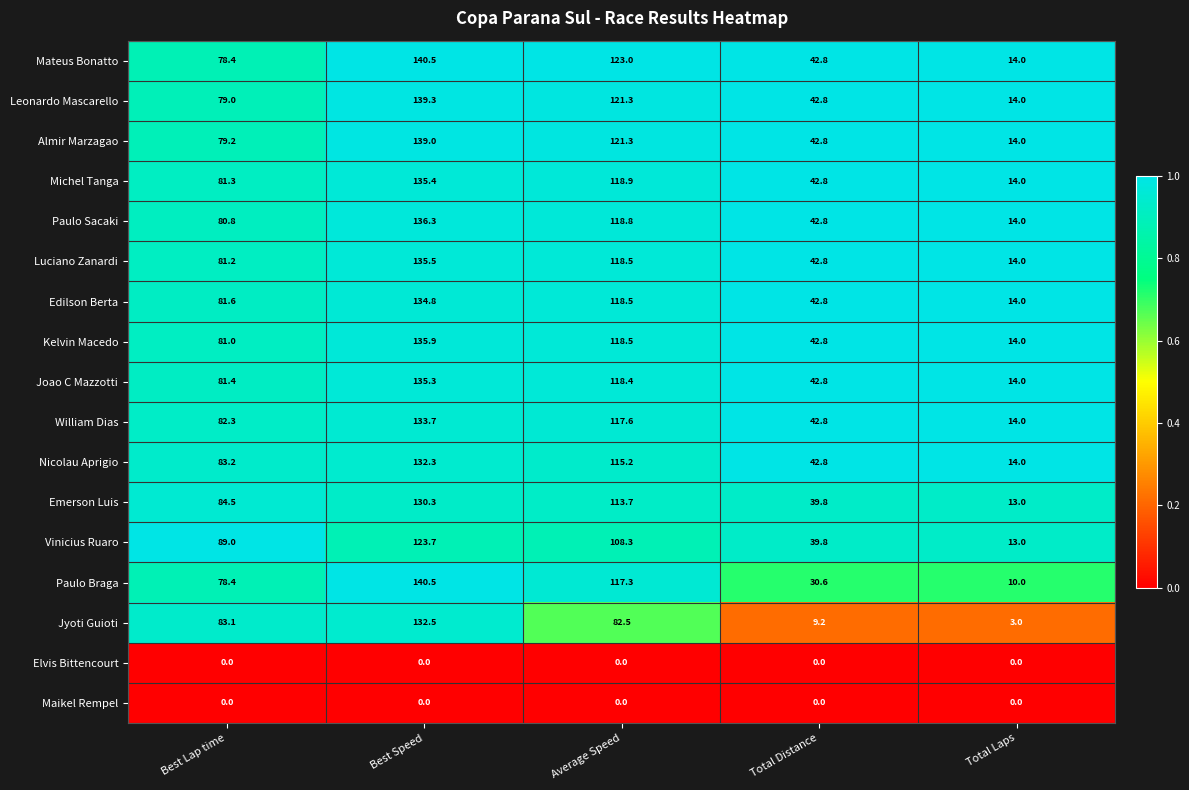

The value of William Dias at Best Speed is 133.7. True or false?

True